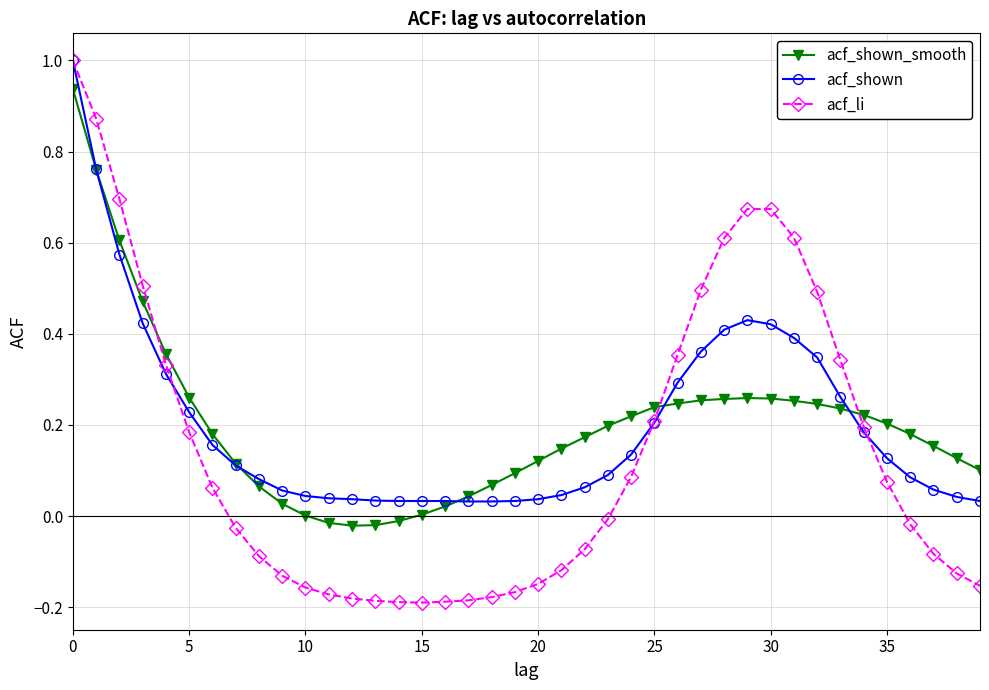

What is the highest value of the acf_shown series?

1.0